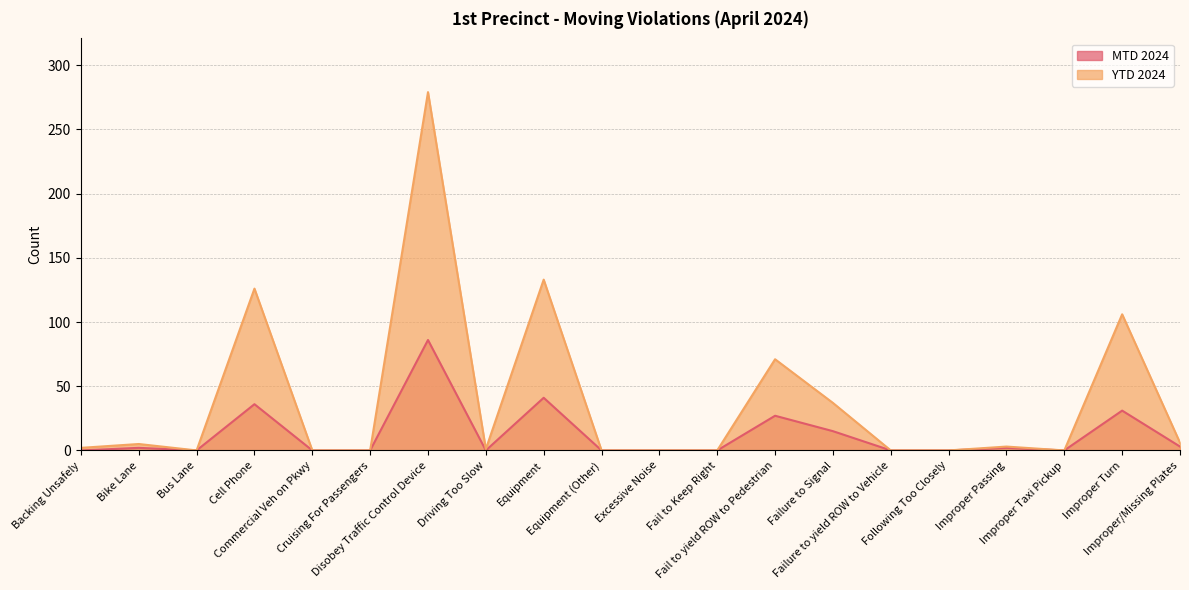

Which series has the largest total across all categories?

YTD 2024